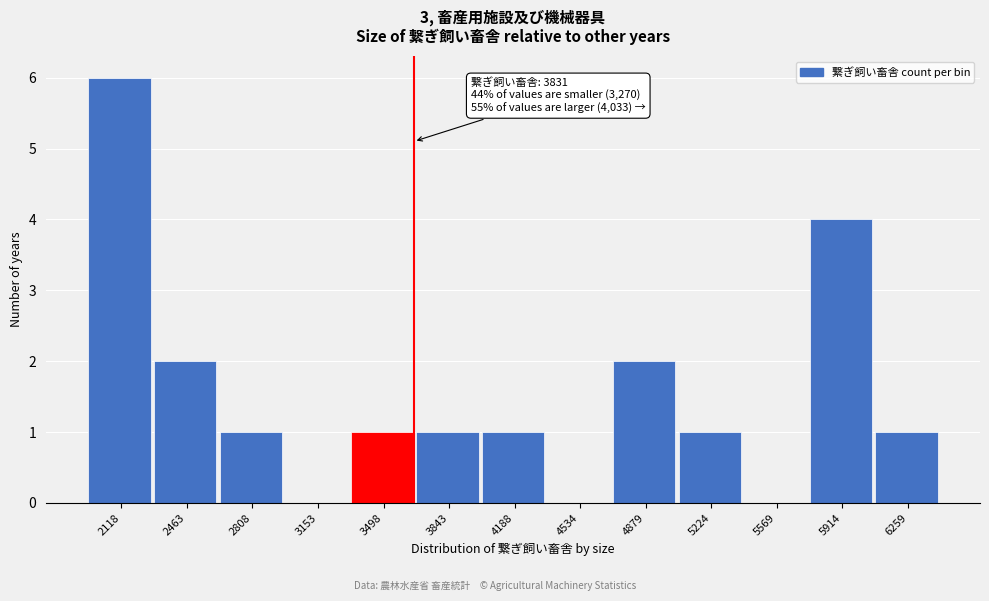

Reading right to left, extract all data points from this chart.

6259=1	5914=4	5569=0	5224=1	4879=2	4534=0	4188=1	3843=1	3498=1	3153=0	2808=1	2463=2	2118=6